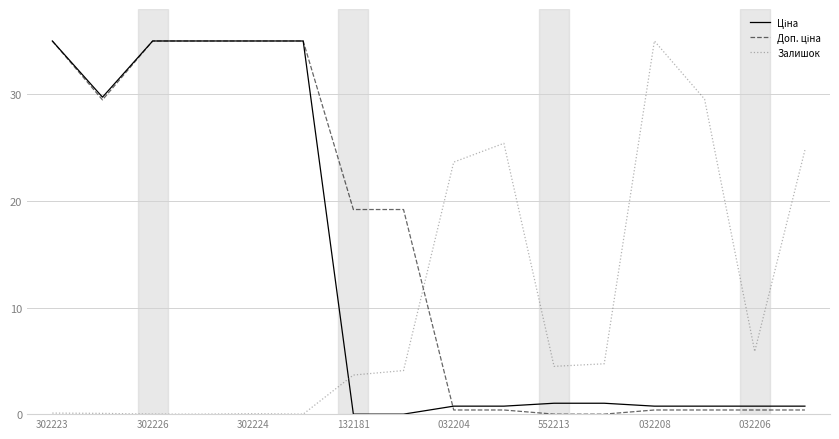

What is the greatest value displayed?

35.0